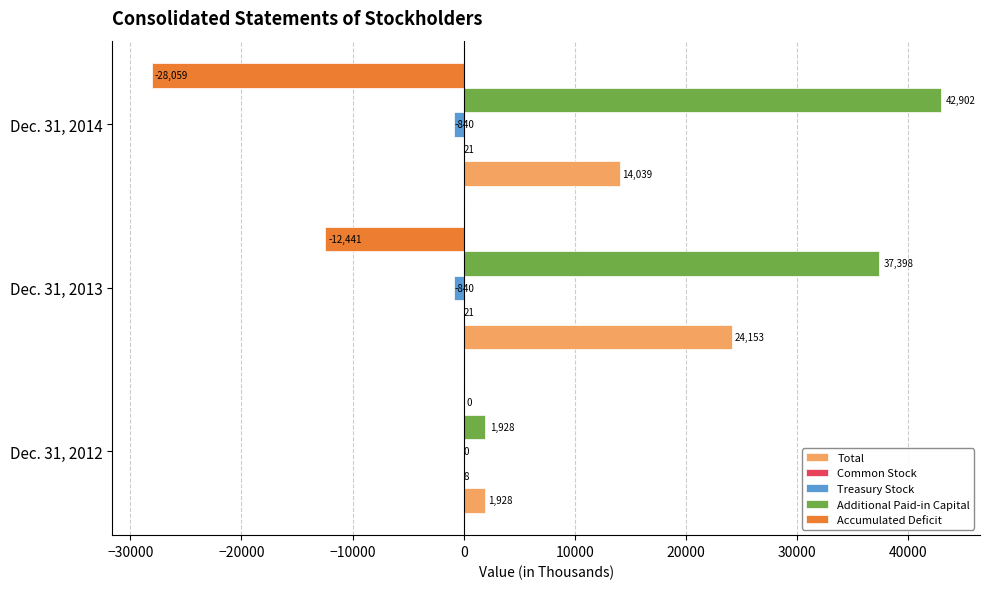

What is the total value across all series at Dec. 31, 2014?

28063